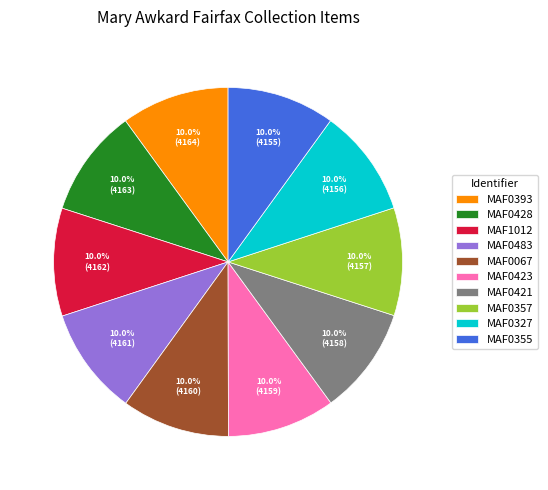

Does MAF0327 account for over 50% of the chart?

No